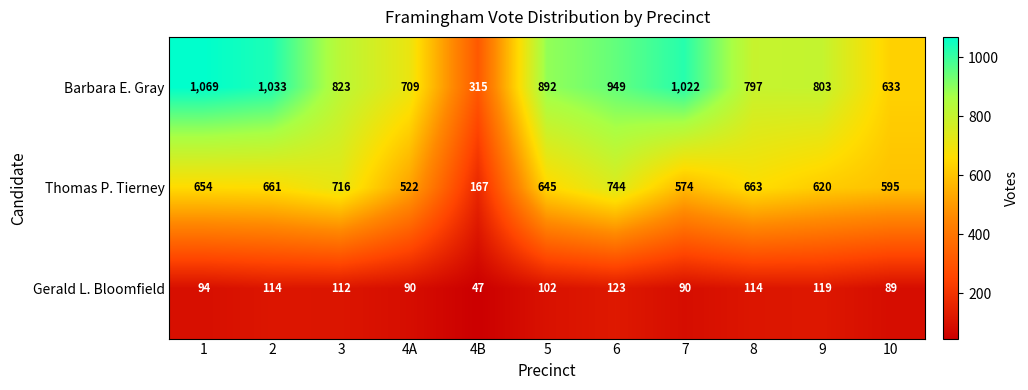

What is the difference between the highest and lowest values at 8?

683